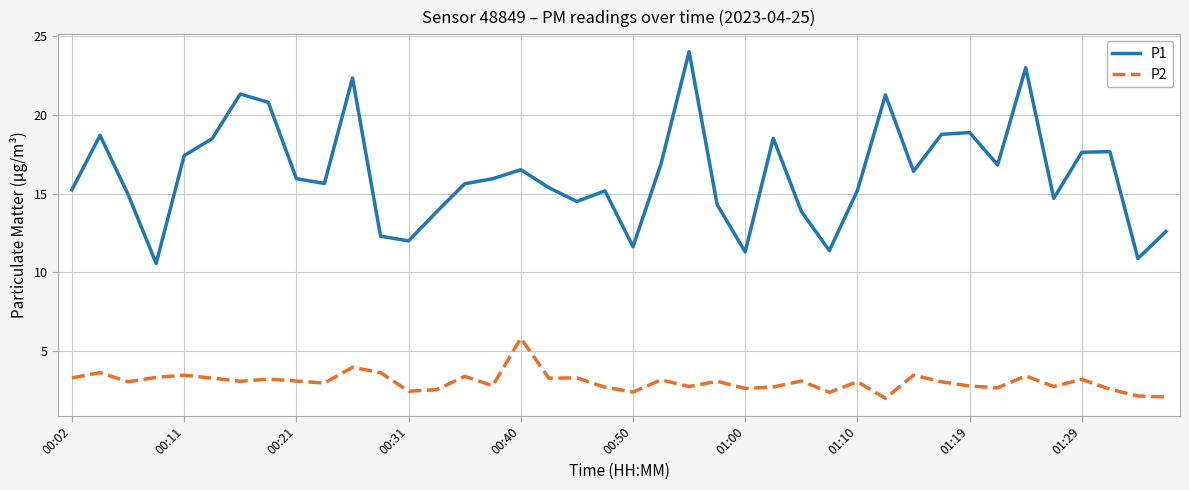

At how many categories does at least one series exceed 5?

40